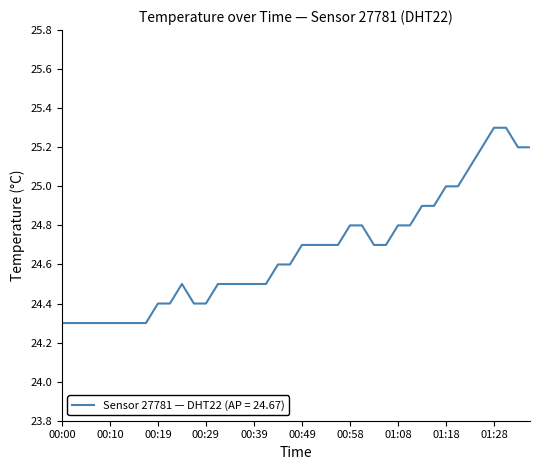

How many lines are shown in the chart?

1